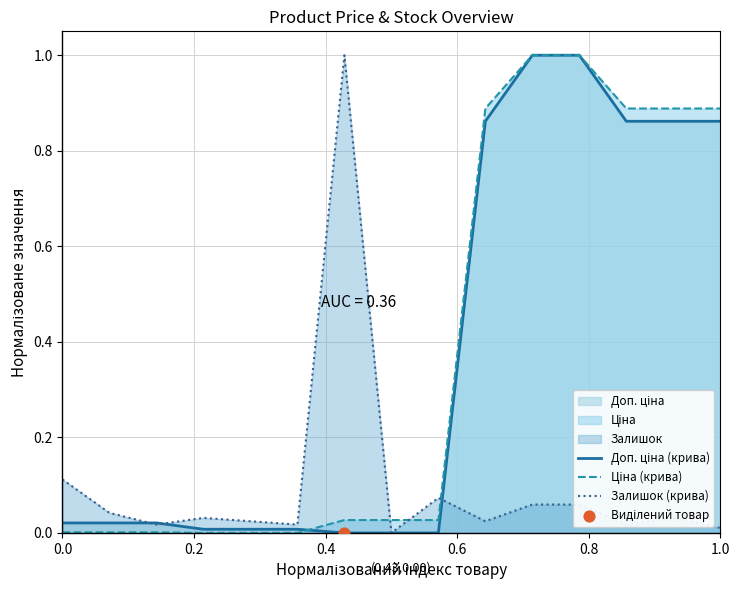

At how many categories does at least one series exceed 0?

15